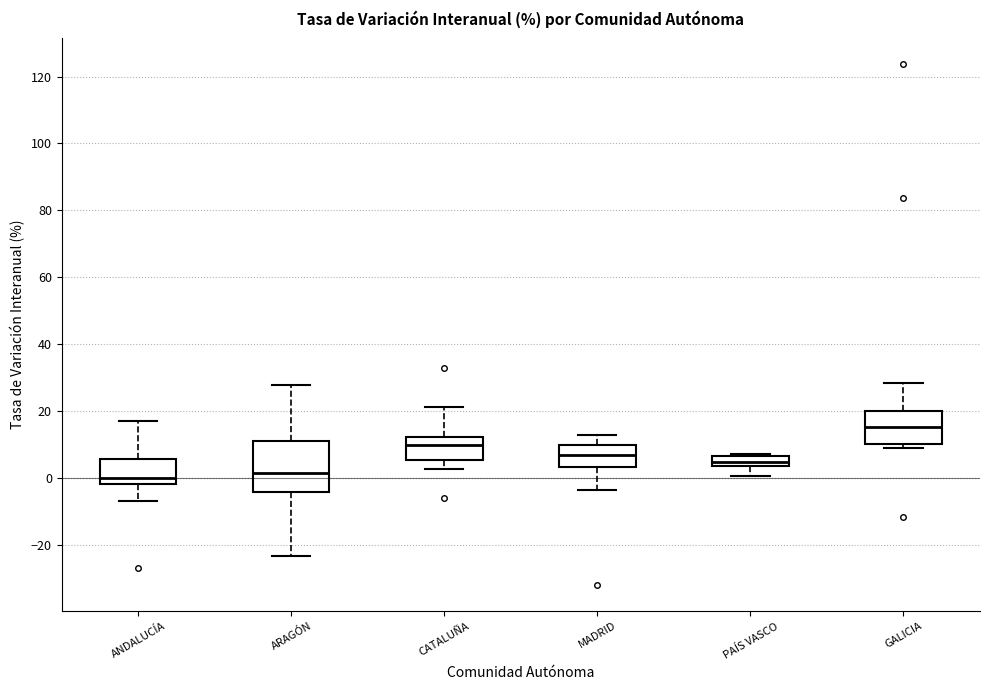

Reading left to right, read every box against the y-axis: the position of its median line, the range the box covers, and the ends of its whiskers. The values are not printed on the chart, so give them approximately, as read against the axis.

ANDALUCÍA: median 0, box -2 to 6, whiskers -6 to 16
ARAGÓN: median 2, box -4 to 12, whiskers -24 to 28
CATALUÑA: median 10, box 6 to 12, whiskers 2 to 22
MADRID: median 6, box 4 to 10, whiskers -4 to 12
PAÍS VASCO: median 4 (inside the box), box 4 to 6, whiskers 0 to 8
GALICIA: median 16, box 10 to 20, whiskers 10 (just below the box's lower edge) to 28